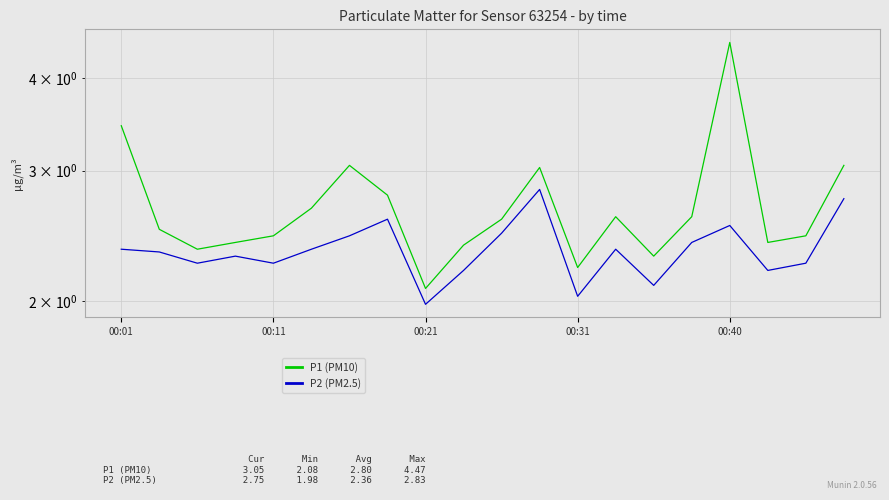

Is the value of P2 (PM2.5) at 13 greater than the value of P1 (PM10) at 00:11?

No